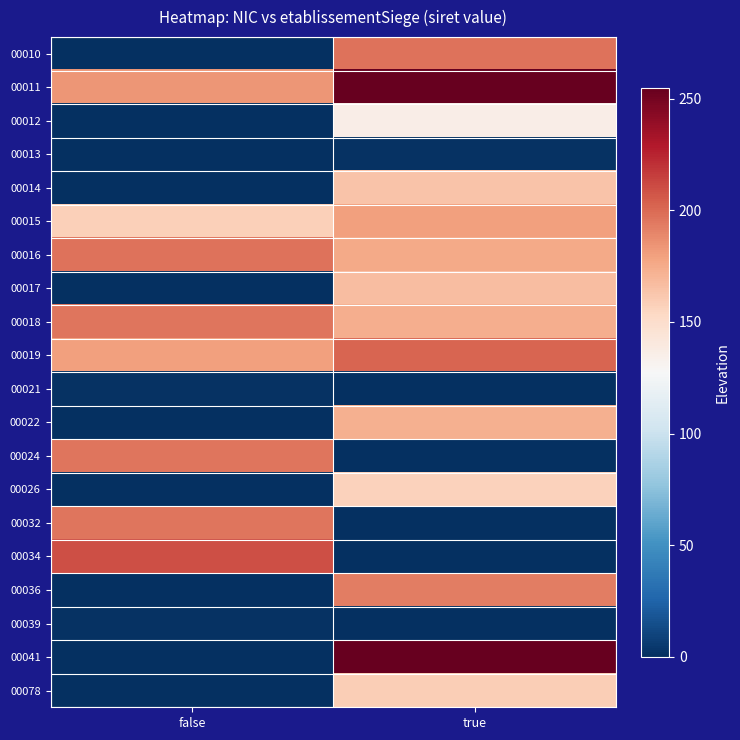

Between false and true, which series saw the biggest shift?

00041